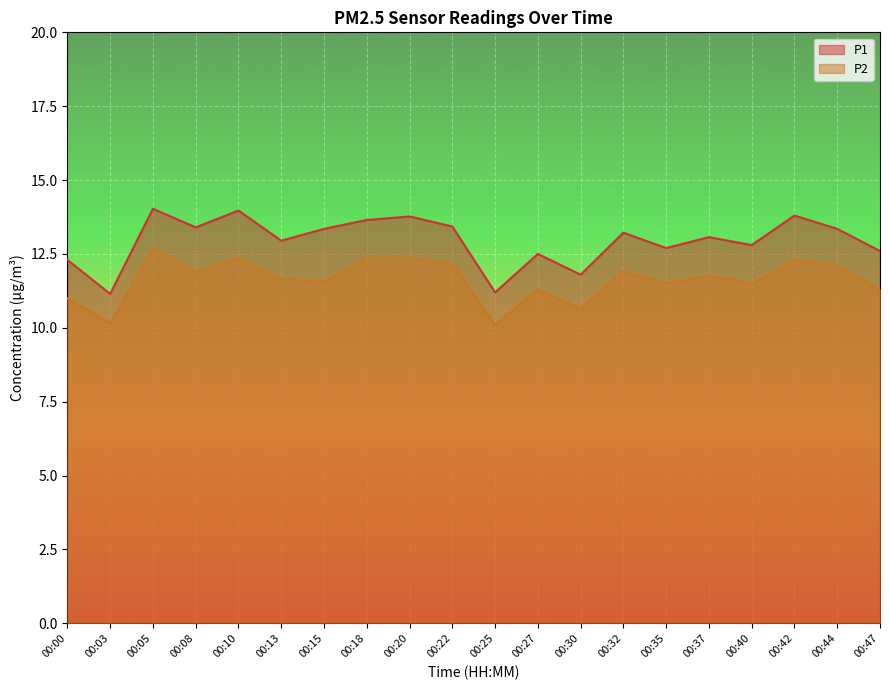

How many lines are shown in the chart?

2